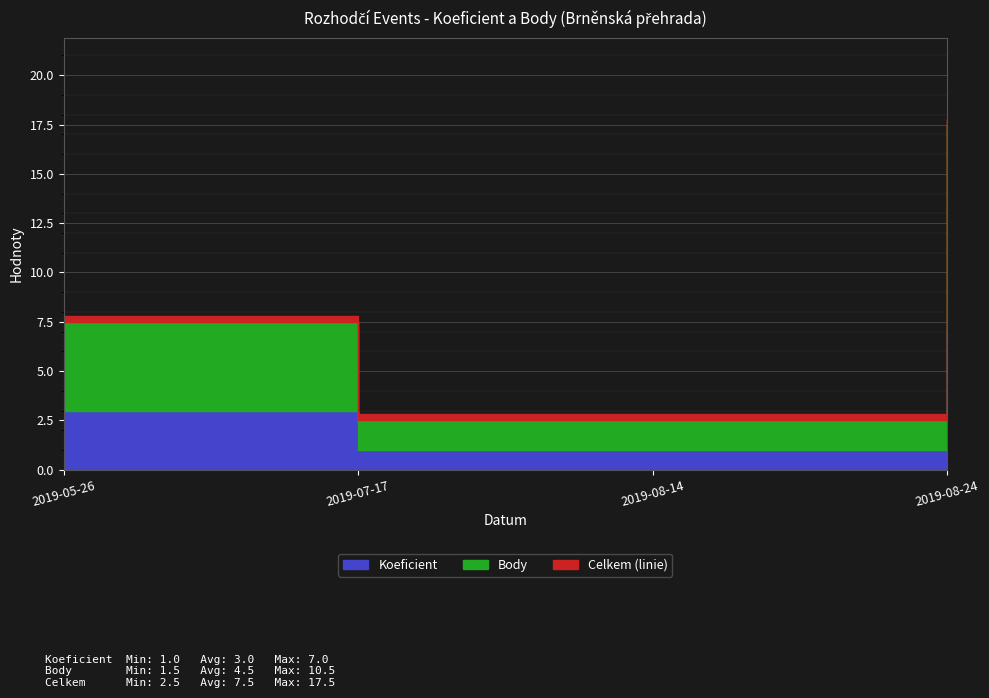

What position from the left is 2019-05-26?

1